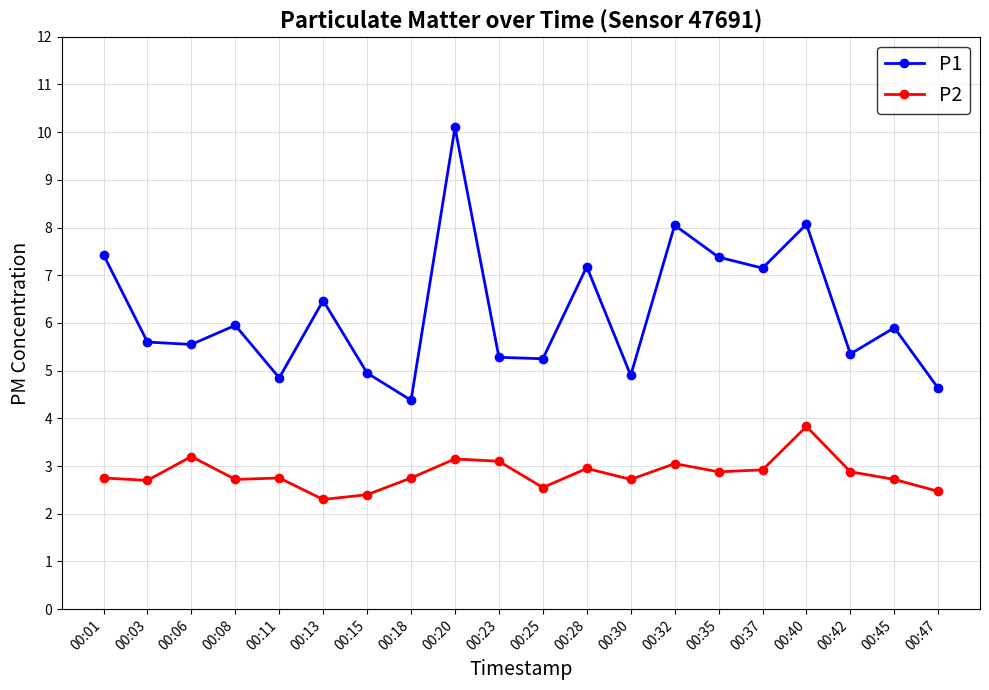

Rank the series by their average value, from lowest to highest.

P2, P1